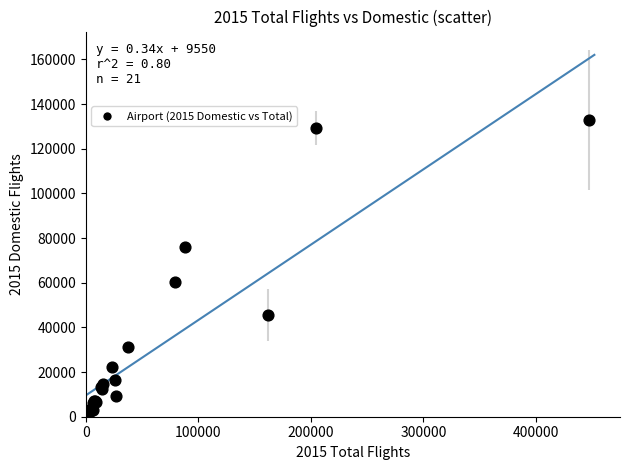

What Y value in the scatter plot is closest to 66775?

60415